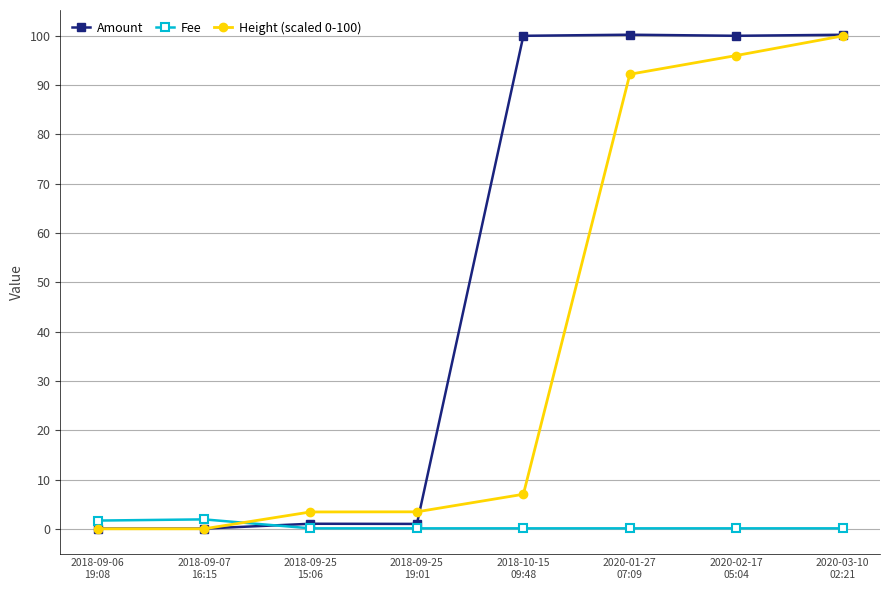

True or false: Height (scaled 0-100) has more than 2 points higher than both neighbors.

False